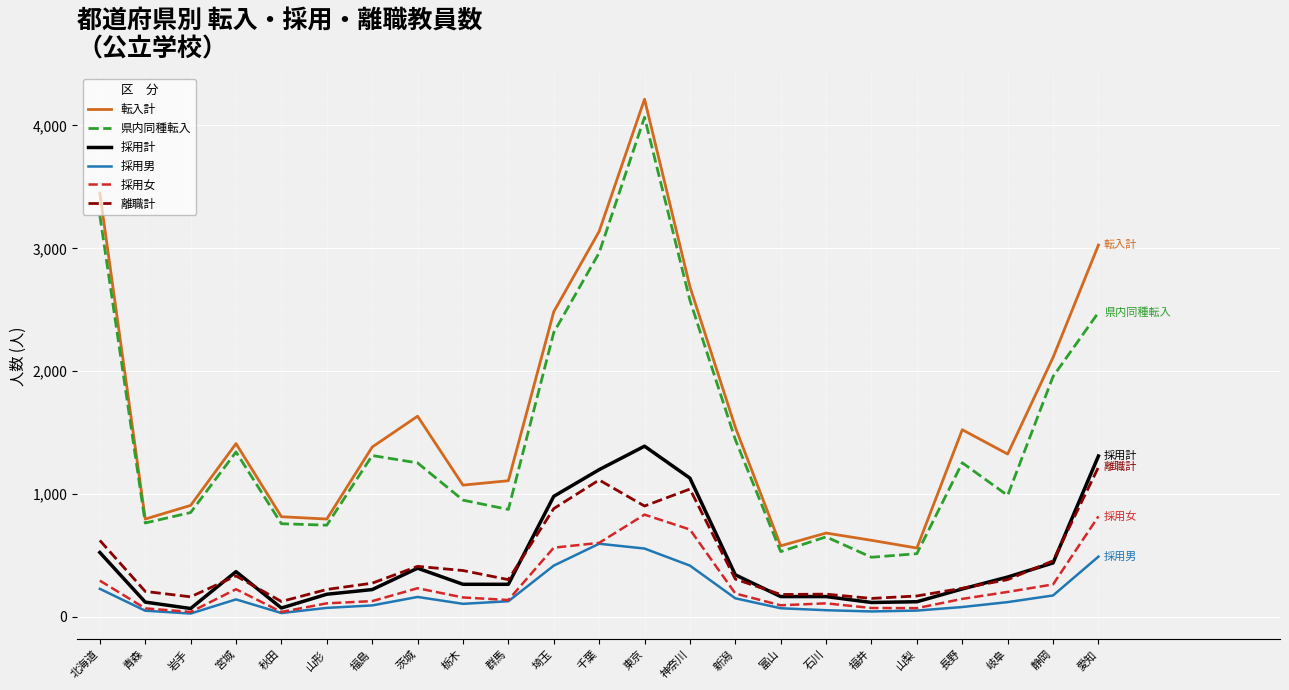

True or false: 県内同種転入 and 採用女 intersect in this chart.

False